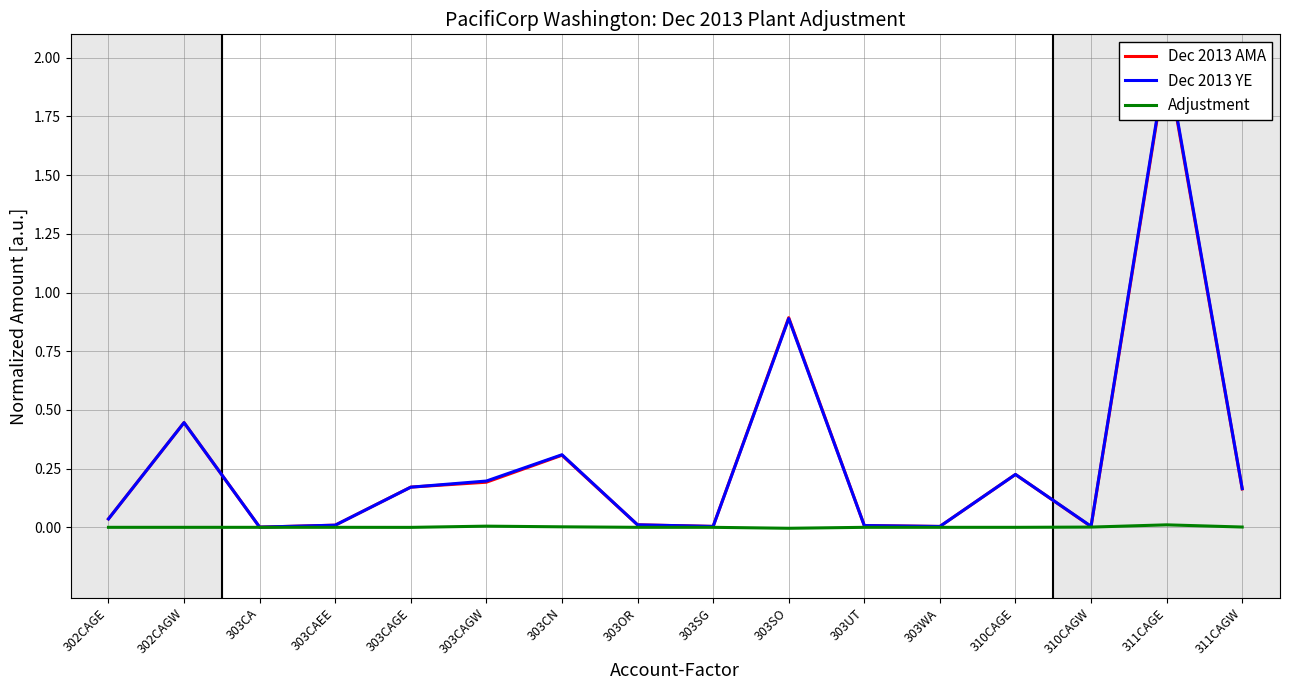

What is the label of the 13th point from the left?

310CAGE